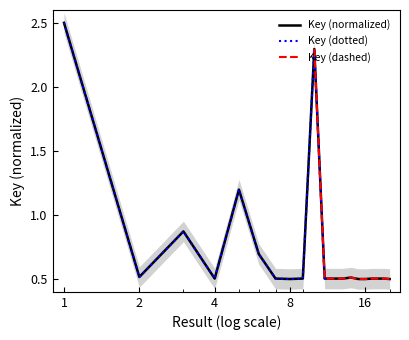

Between 5 and 1, which is larger?

1